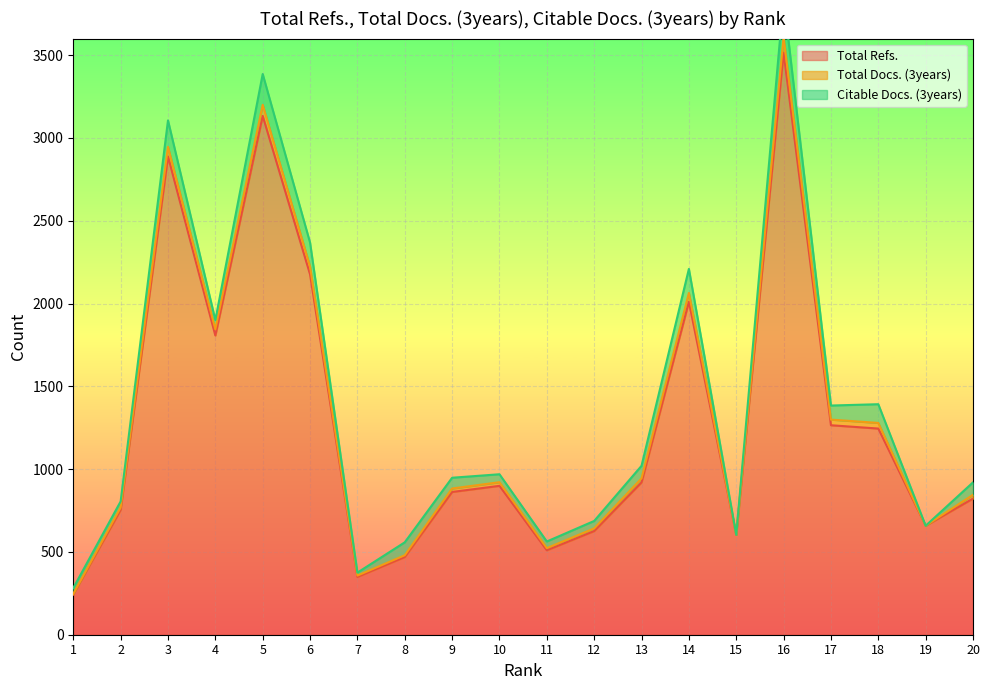

What is the difference between the maximum and minimum values in the Total Refs. series?

3272